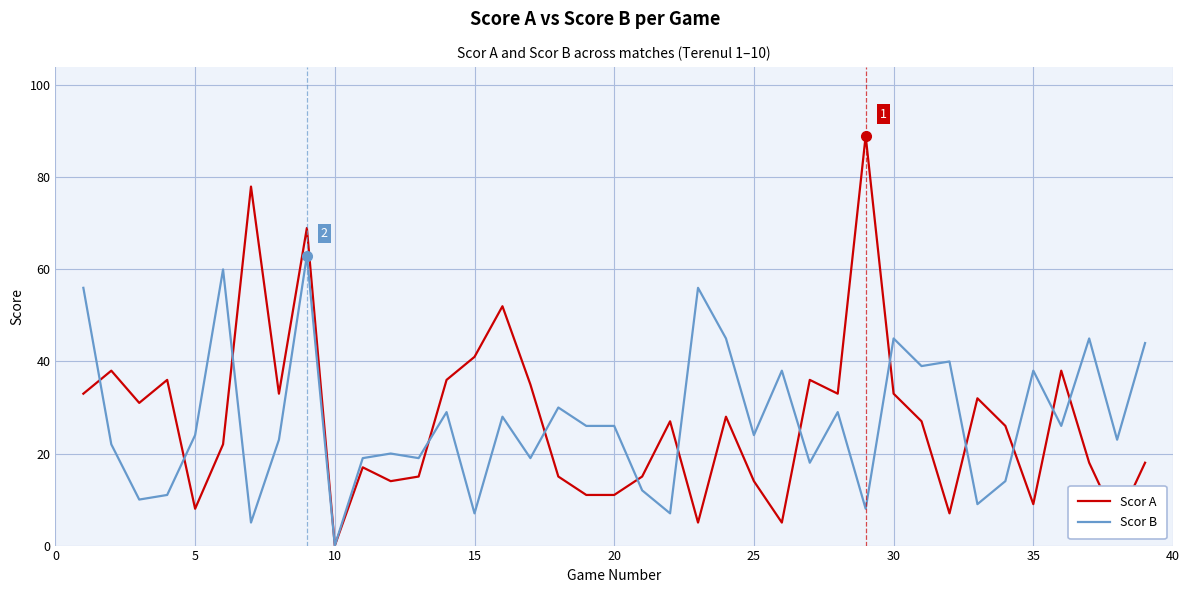

What is the difference between the maximum and second lowest values in the Scor B series?

58